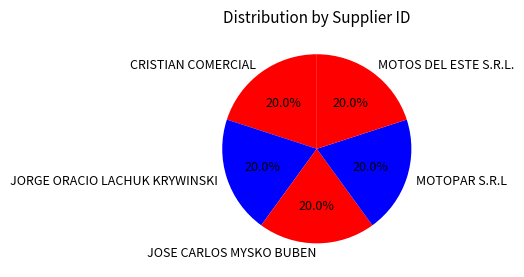

Does JOSE CARLOS MYSKO BUBEN represent more than half of the total?

No